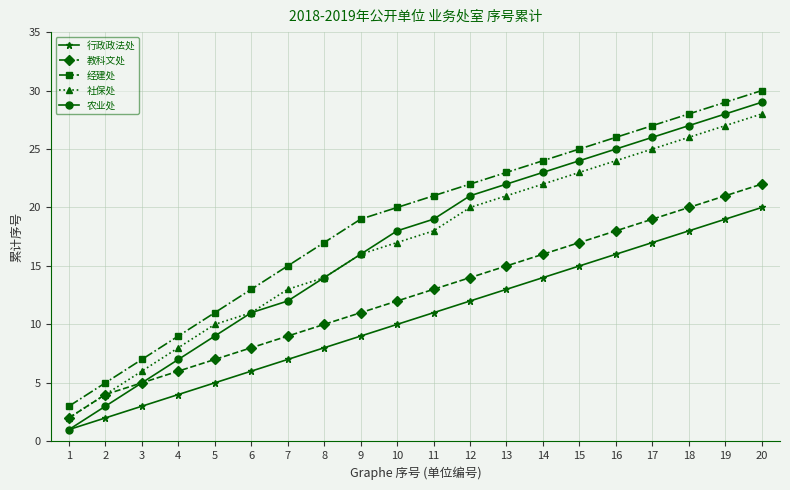

True or false: 社保处 has a value of 2 at 1.

True